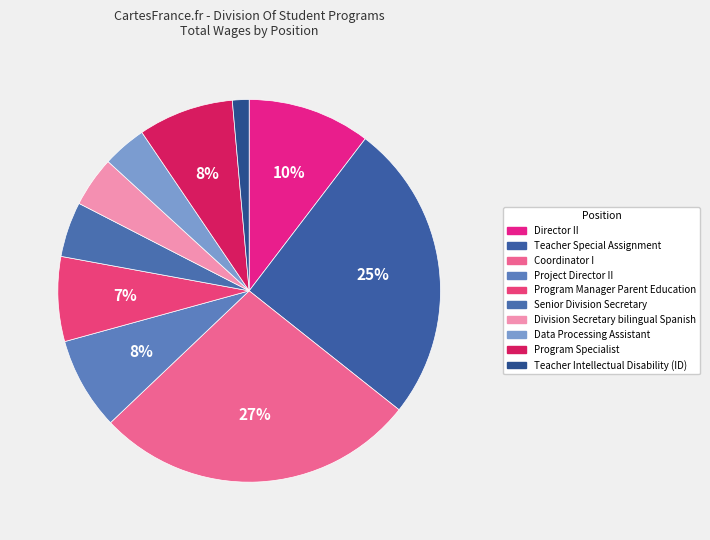

The Division Secretary bilingual Spanish slice represents 1% of the pie. True or false?

False